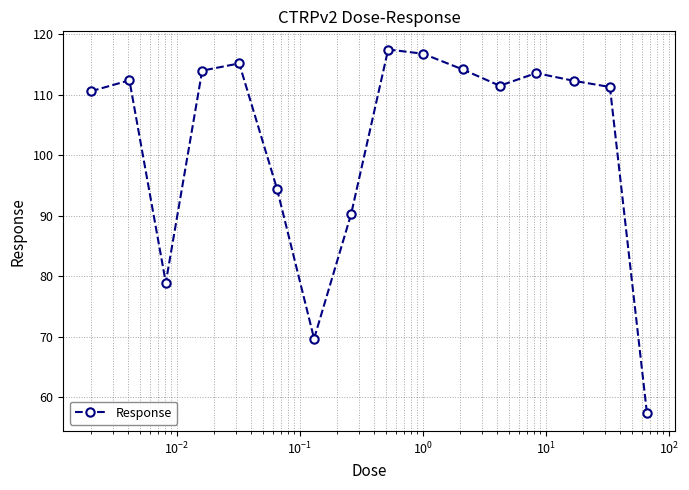

How many points are higher than both their immediate neighbors (excluding endpoints)?

4